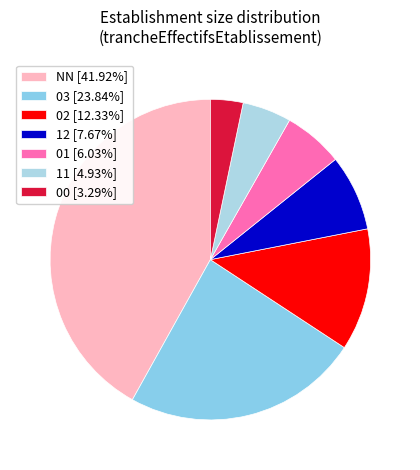

How many slices are in this pie chart?

7